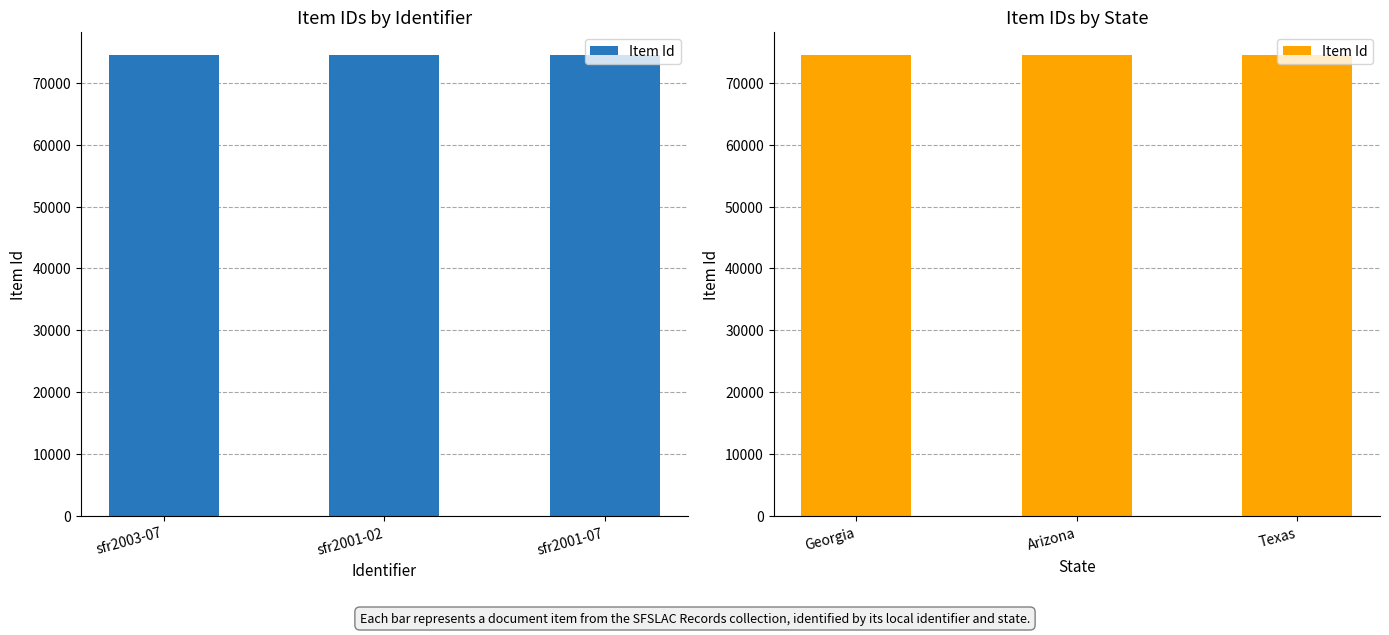

What position from the left is Texas?

3